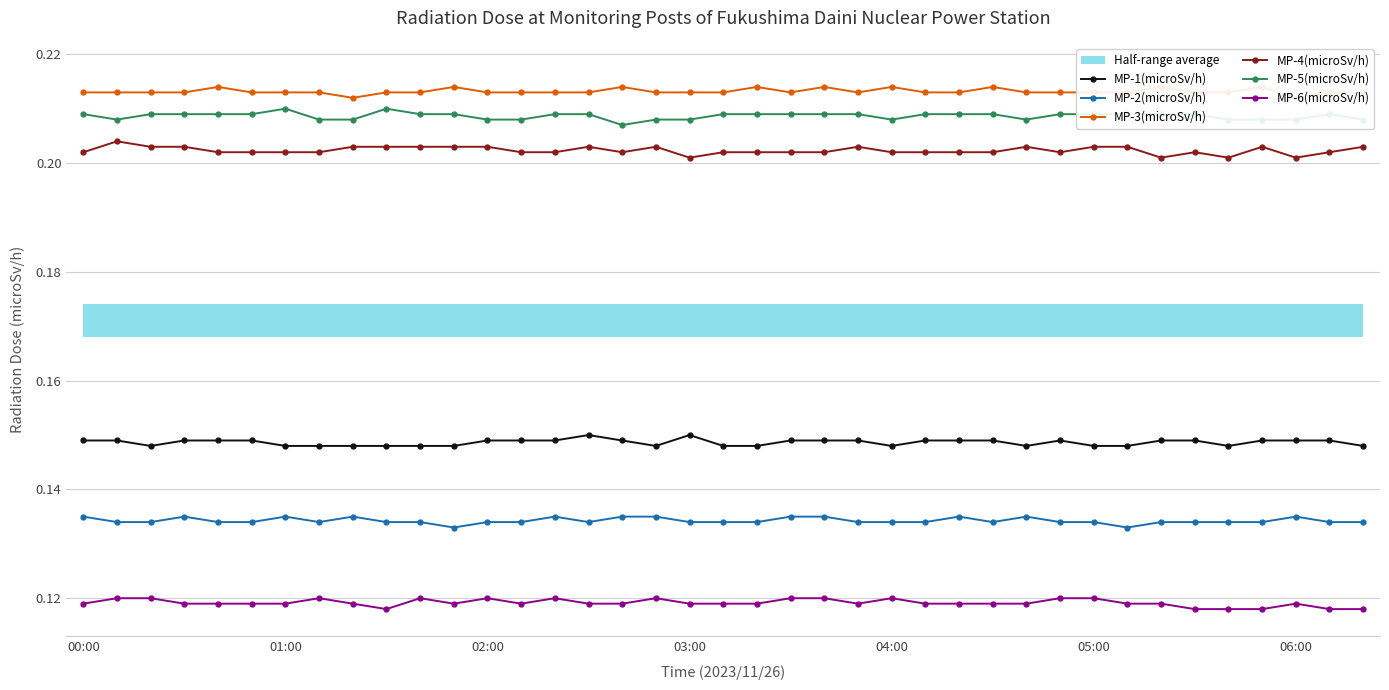

The value of MP-4(microSv/h) at 06:00 is 0.3. True or false?

False